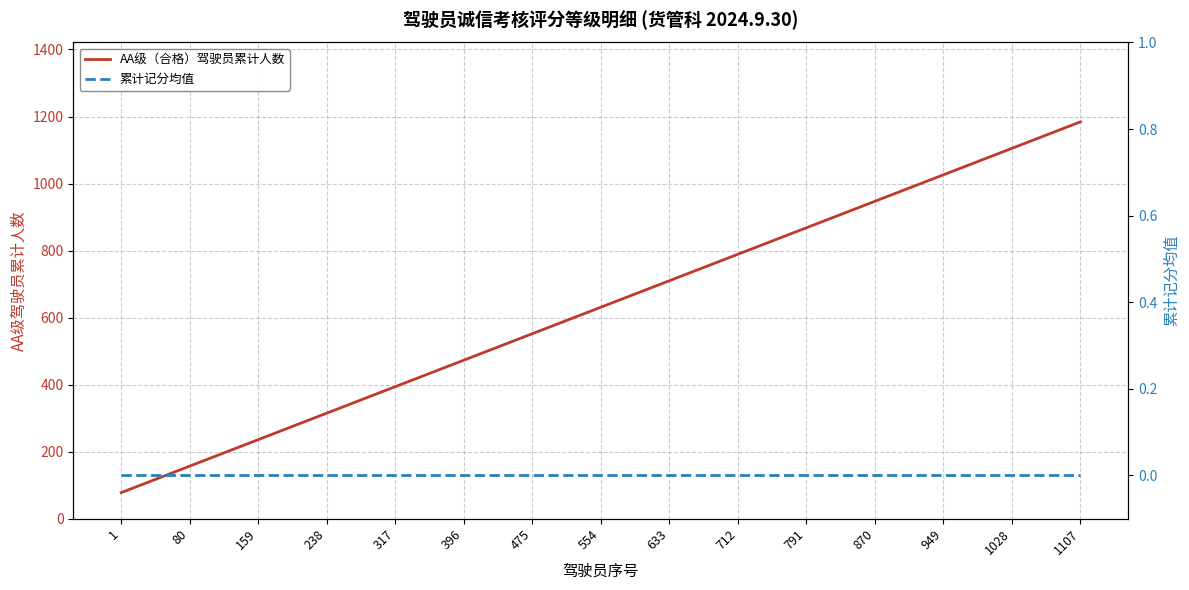

What is the total value across all series at 80?

157